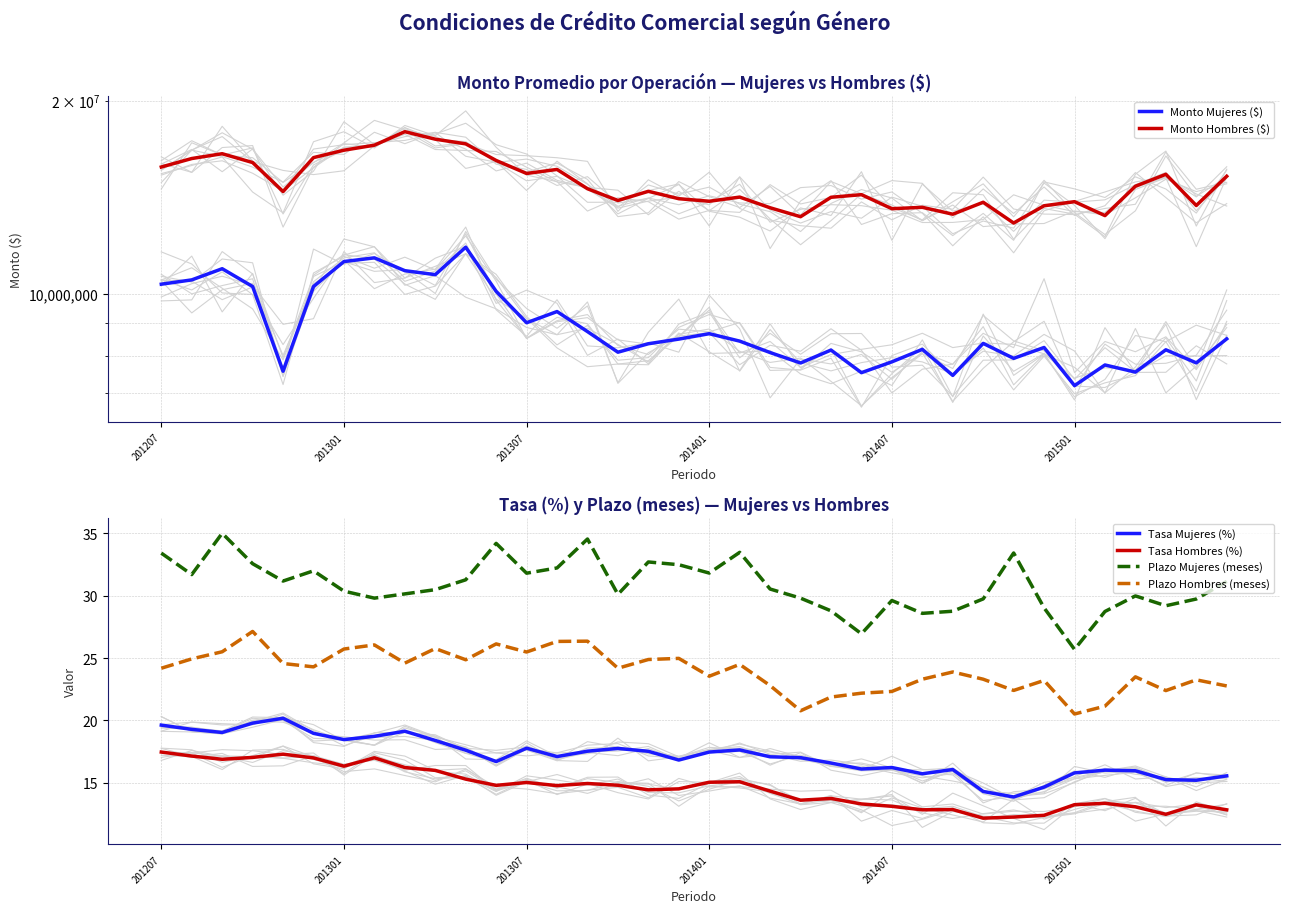

True or false: Plazo Hombres (meses) and Plazo Mujeres (meses) intersect in this chart.

False